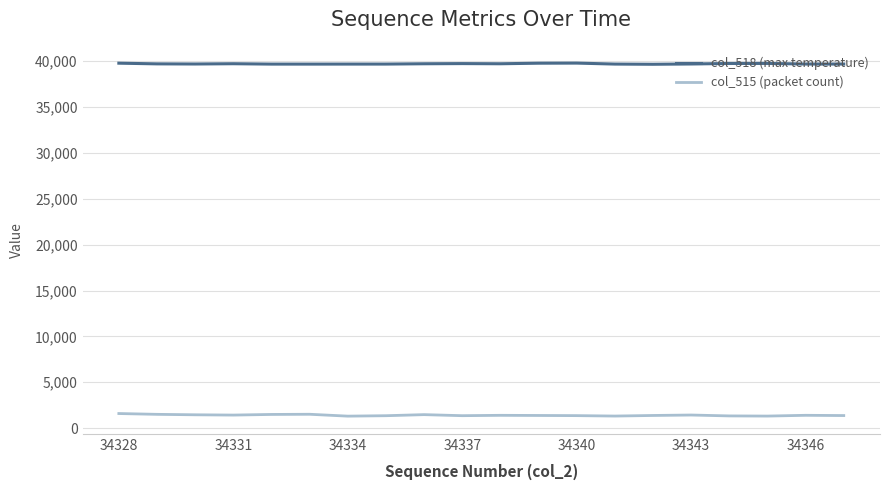

Which series has the largest total across all categories?

col_518 (max temperature)